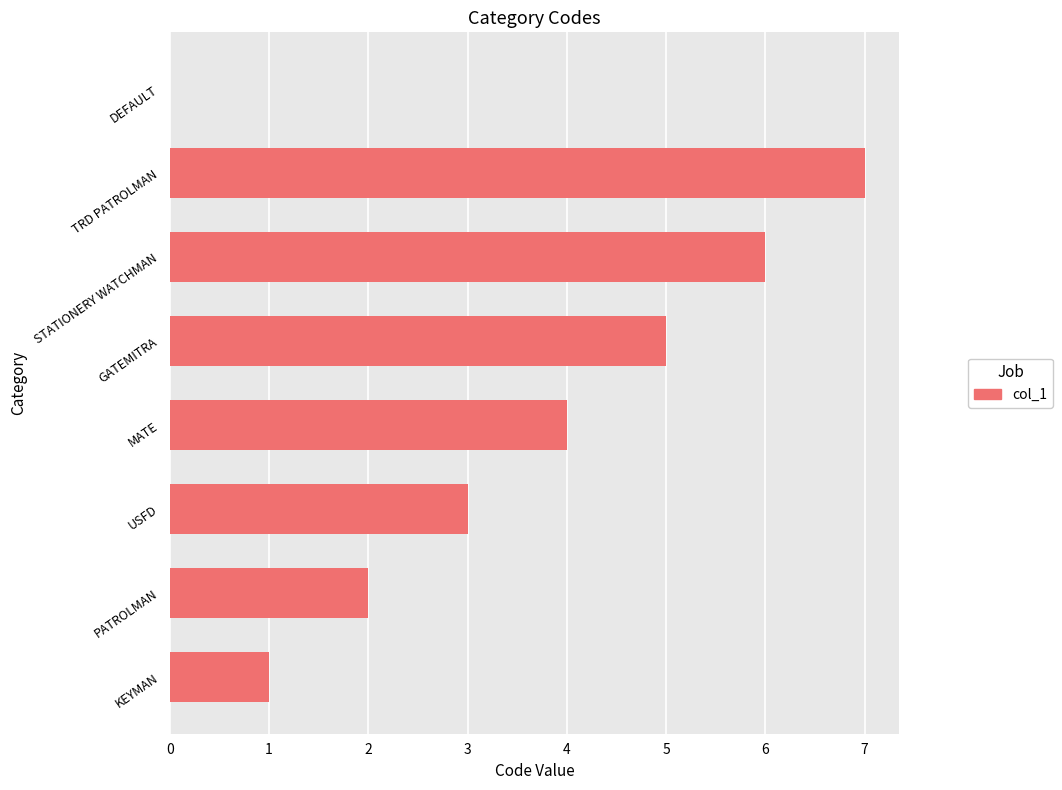

The chart shows a value of 2 at PATROLMAN. True or false?

True